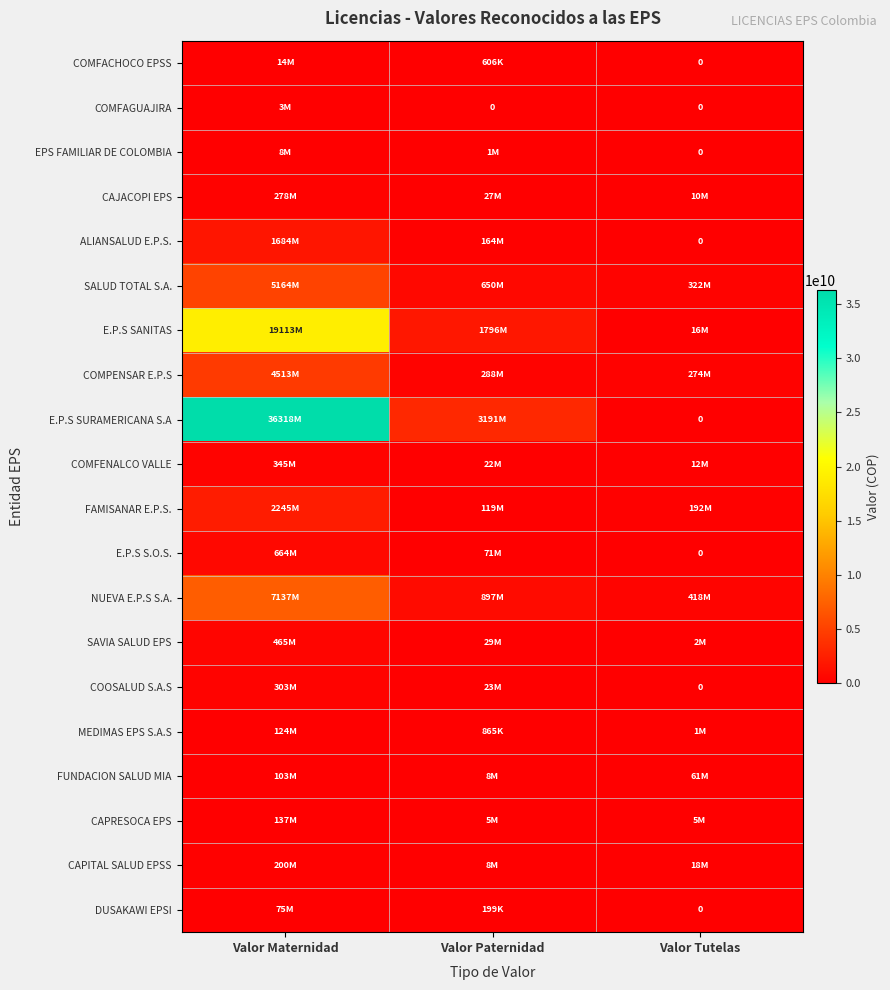

List the series in order of their peak value, lowest first.

COMFAGUAJIRA, EPS FAMILIAR DE COLOMBIA, COMFACHOCO EPSS, DUSAKAWI EPSI, FUNDACION SALUD MIA, MEDIMAS EPS S.A.S, CAPRESOCA EPS, CAPITAL SALUD EPSS, CAJACOPI EPS, COOSALUD S.A.S, COMFENALCO VALLE, SAVIA SALUD EPS, E.P.S S.O.S., ALIANSALUD E.P.S., FAMISANAR E.P.S., COMPENSAR E.P.S, SALUD TOTAL S.A., NUEVA E.P.S S.A., E.P.S SANITAS, E.P.S SURAMERICANA S.A